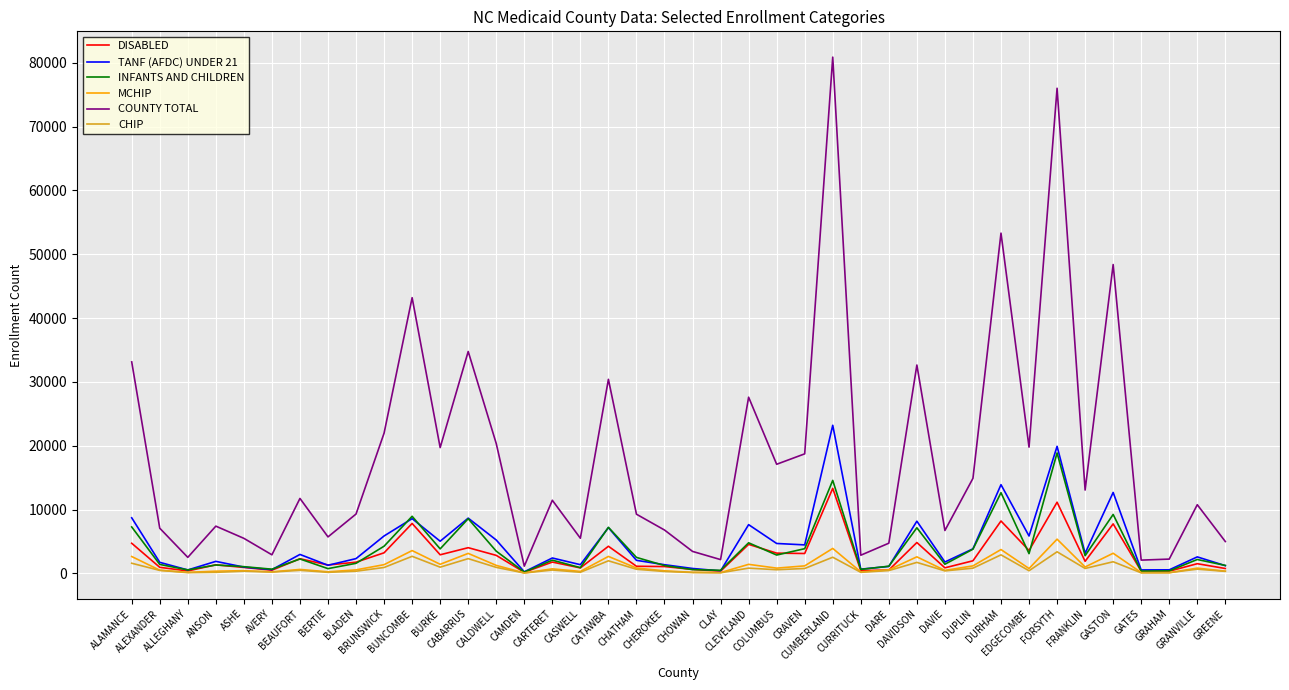

Which series has the largest range (max minus min)?

COUNTY TOTAL